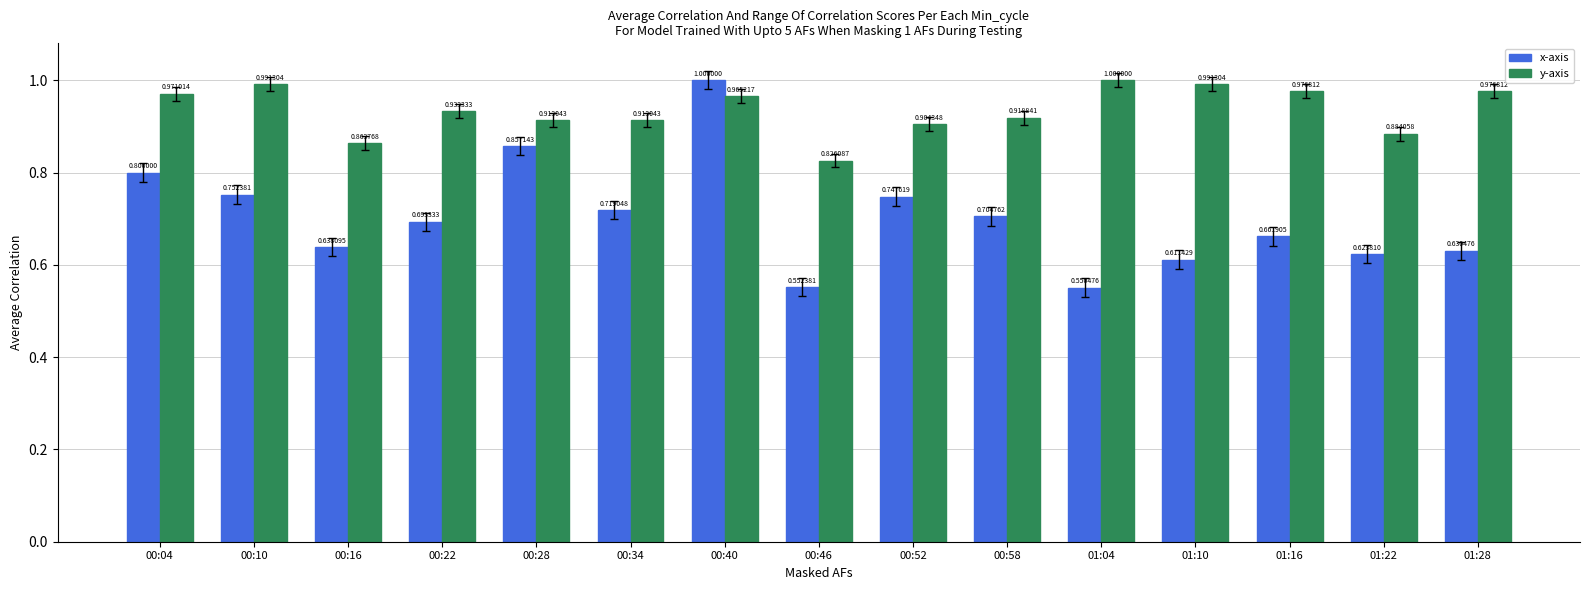

What is the sum of all y-axis values?

14.0